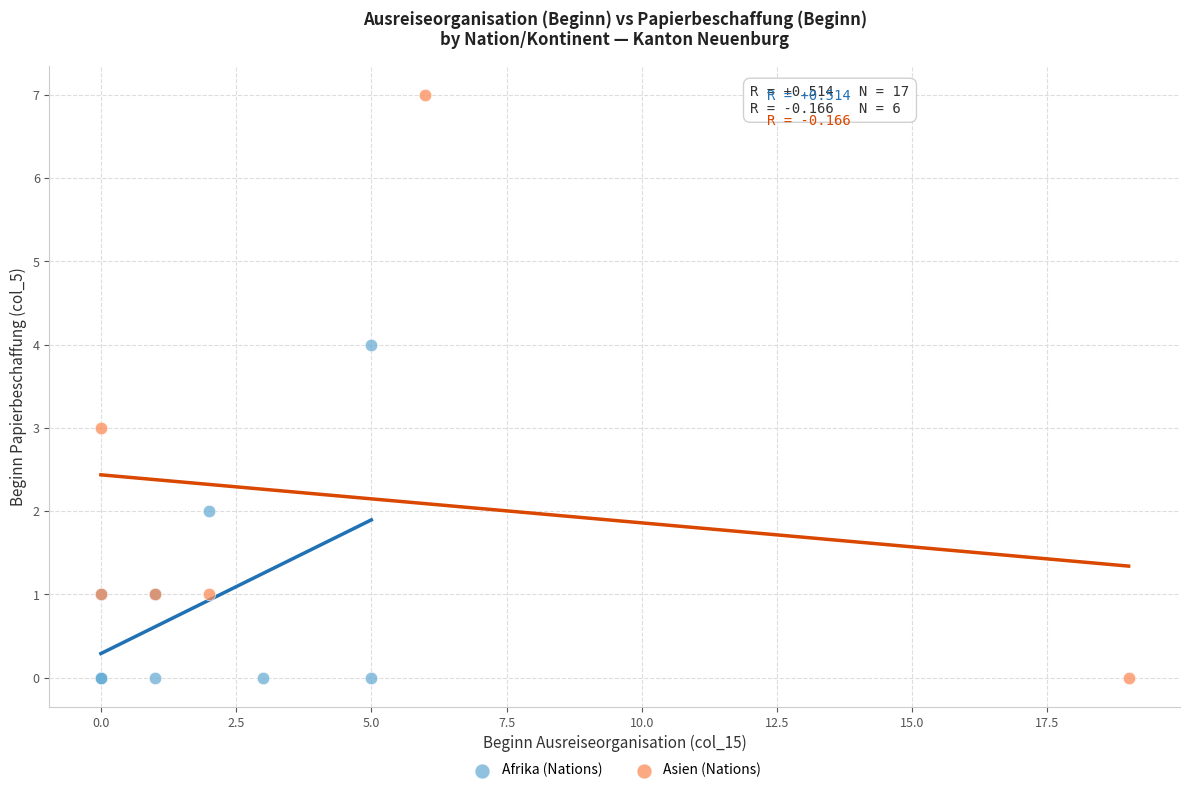

Which series contains the highest Y value?

Asien (Nations)